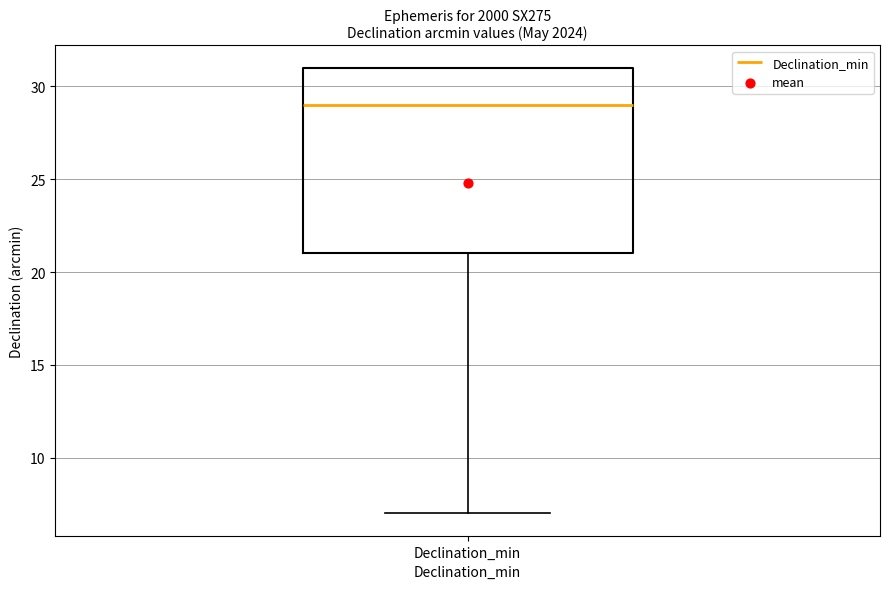

Where is the upper edge of the box for Declination_min on the y-axis? The values are not printed on the chart, so give them approximately, as read against the axis.

31